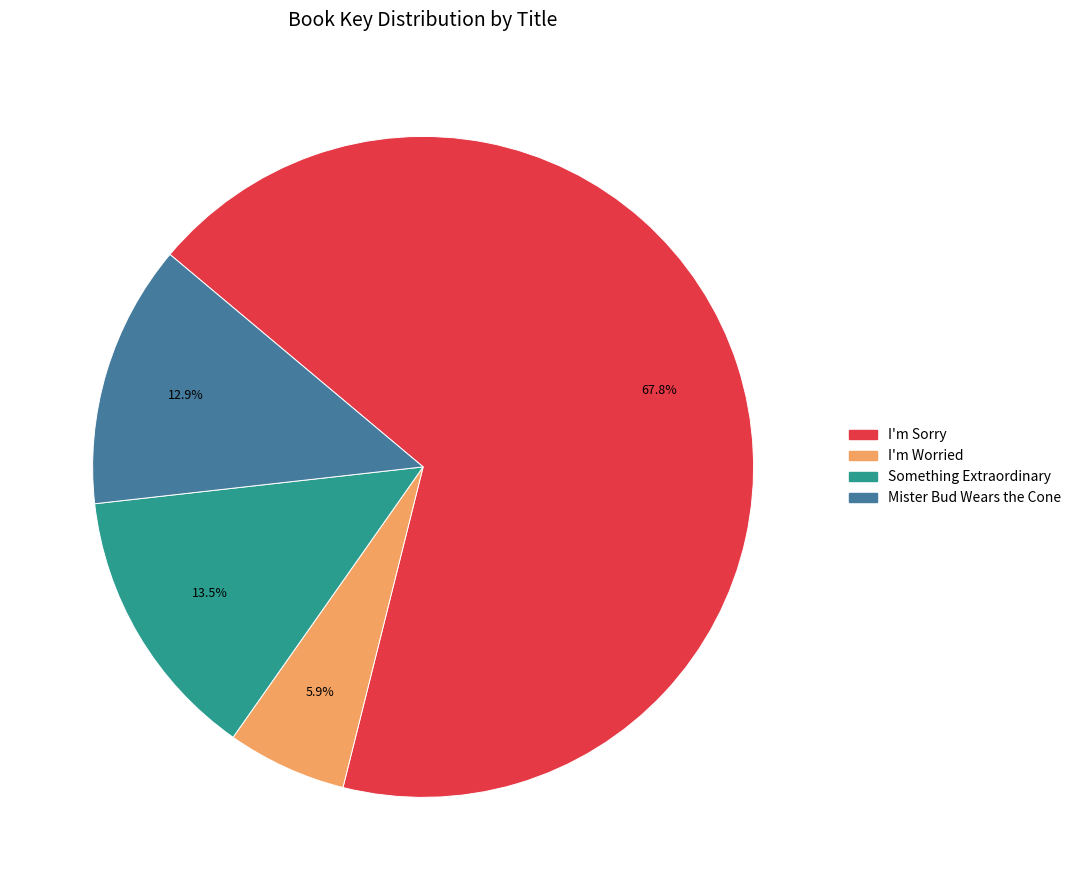

What is the majority slice?

I'm Sorry